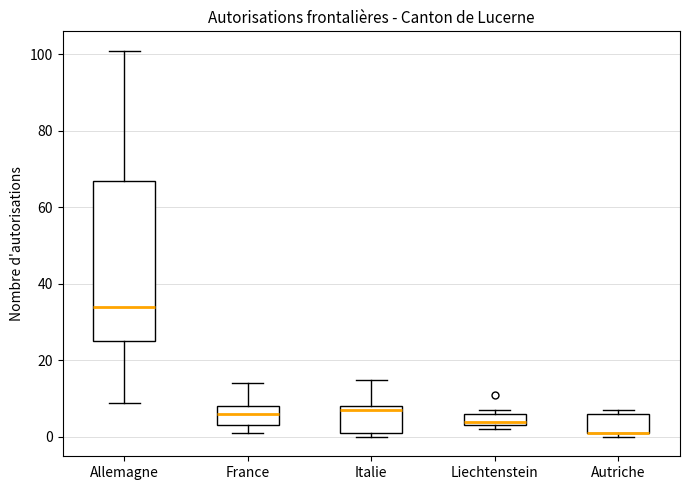

Reading left to right, transcribe this box plot: for each box, give where its median line is, the range the box spans, and where its two whiskers end, as read against the y-axis. The values are not printed on the chart, so give them approximately, as read against the axis.

Allemagne: median 34, box 26 to 68, whiskers 10 to 102
France: median 6, box 4 to 8, whiskers 2 to 14
Italie: median 8 (just below the box's upper edge), box 2 to 8, whiskers 0 to 16
Liechtenstein: median 4 (just above the box's lower edge), box 4 to 6, whiskers 2 to 8
Autriche: median 2 (drawn on the box's lower edge), box 2 to 6, whiskers 0 to 8